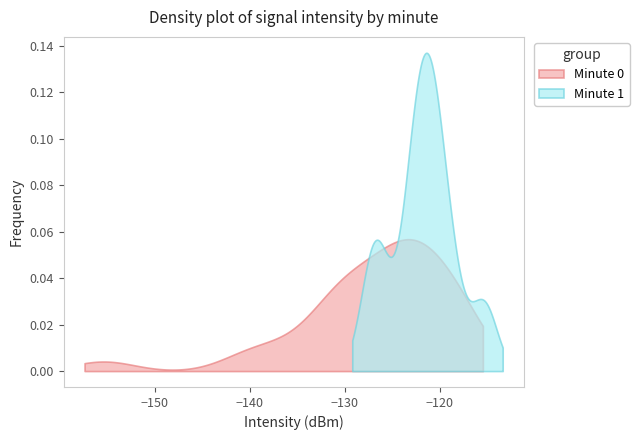

True or false: the data shows -245.8 at 23.

False